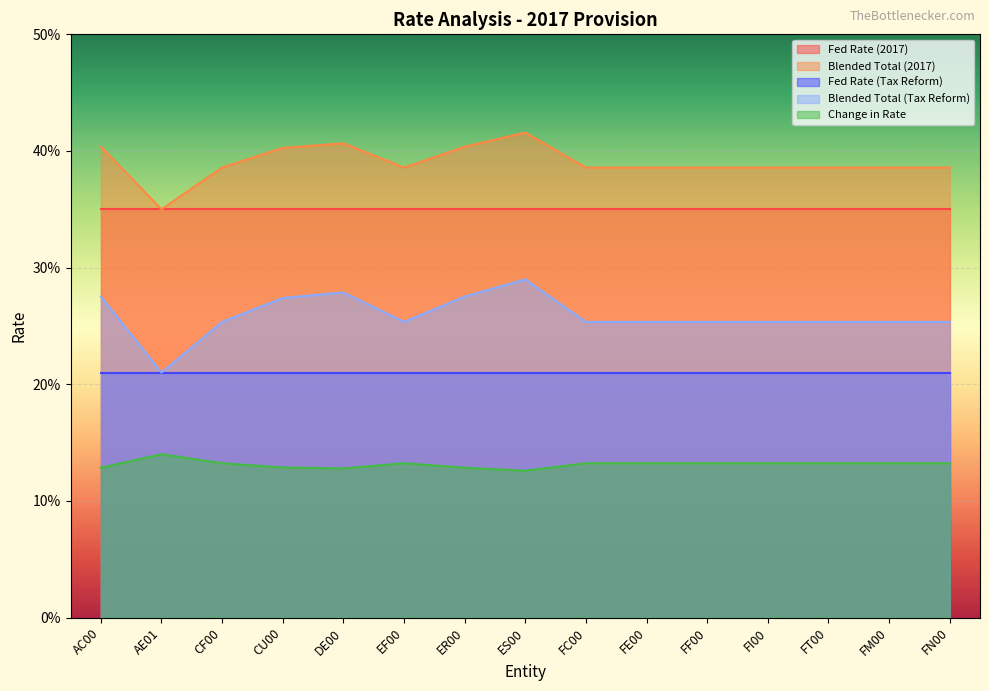

What is the value of the Change in Rate point at the 1st from the left?

0.1